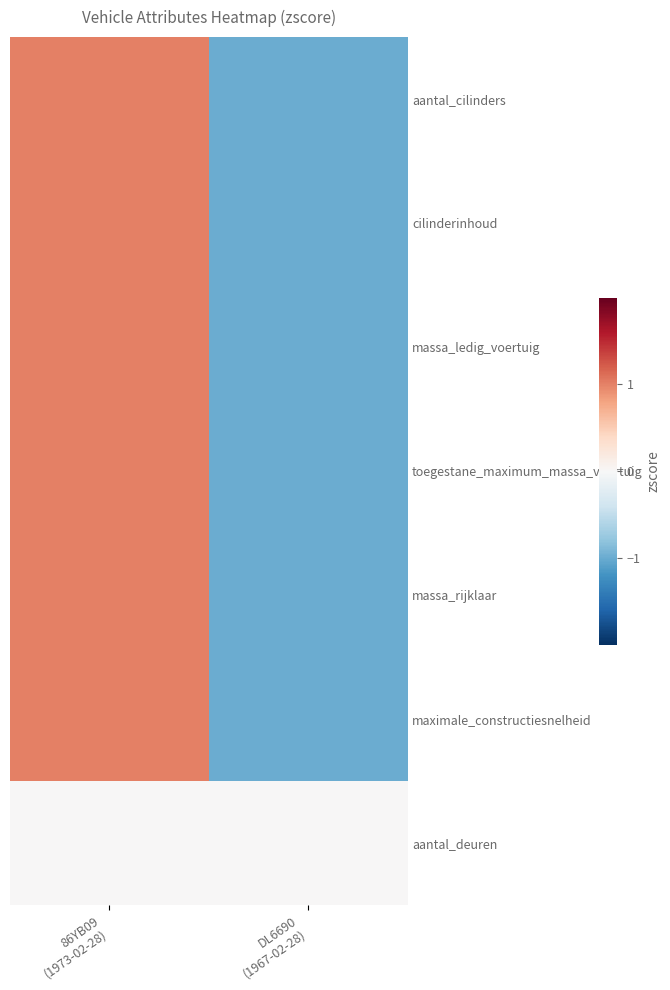

At which category does the chart reach its minimum across all series?

DL6690
(1967-02-28)